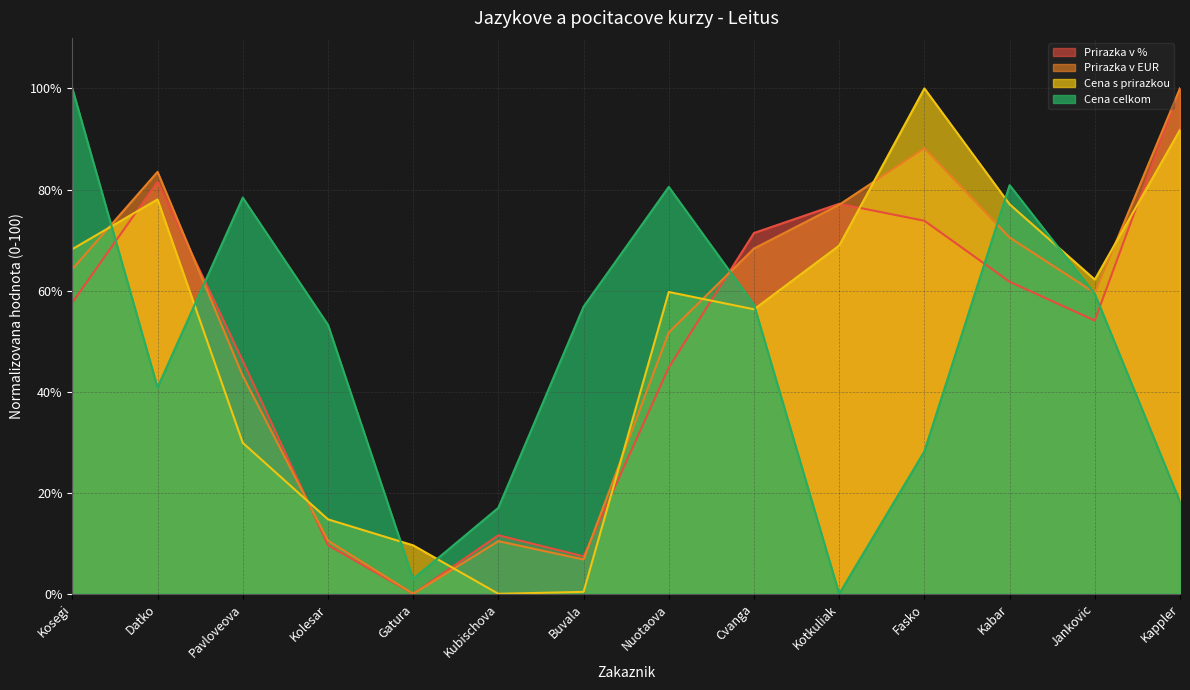

True or false: Prirazka v EUR has a value of 39.2 at Kotkuliak.

False